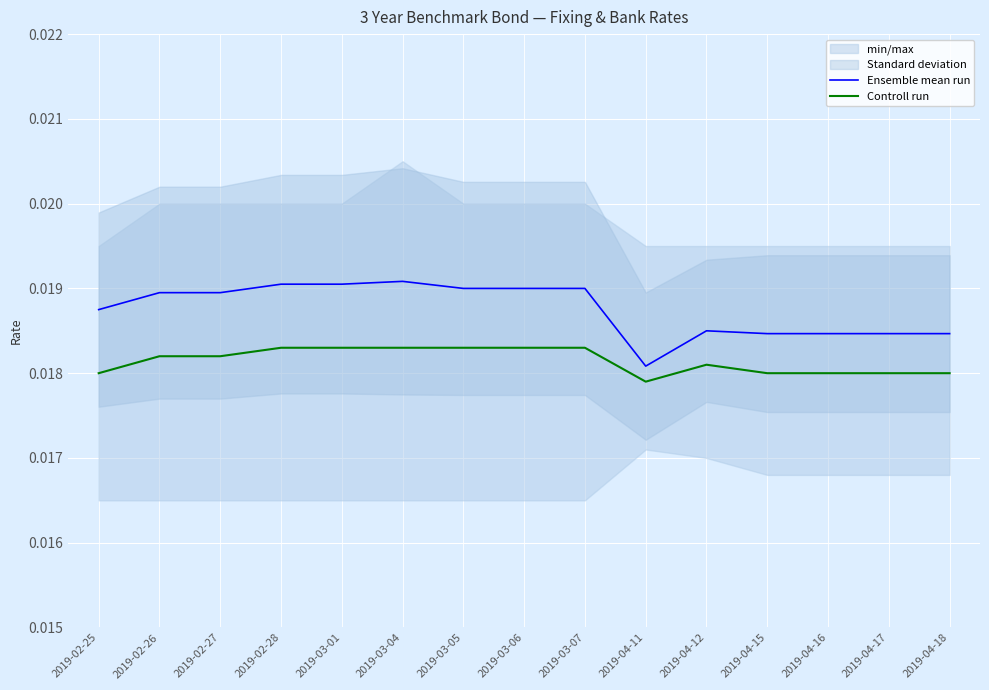

True or false: Ensemble mean run and Controll run intersect in this chart.

False